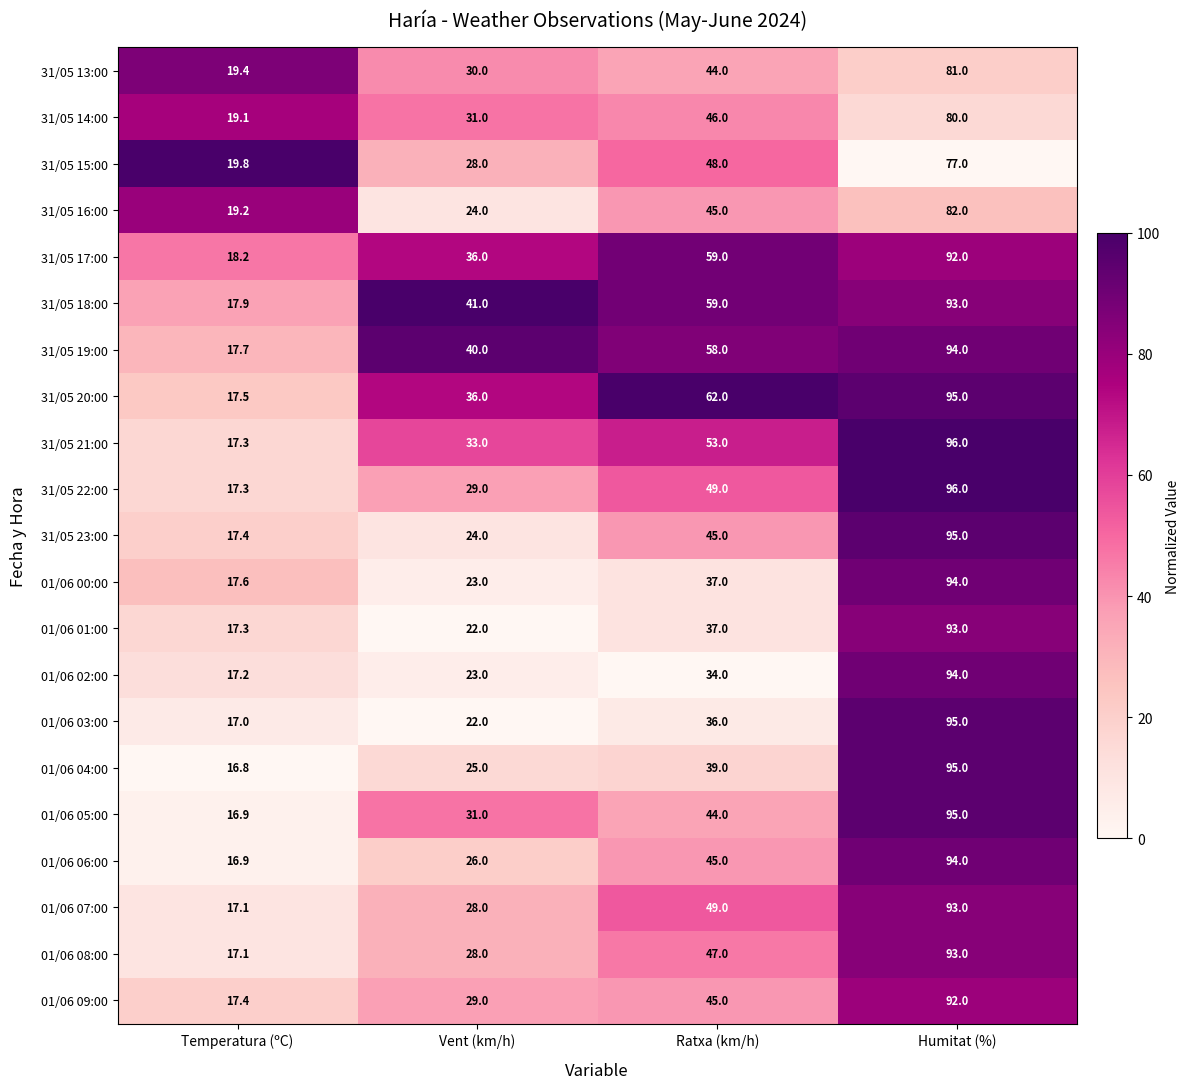

What is the greatest value displayed?

96.0